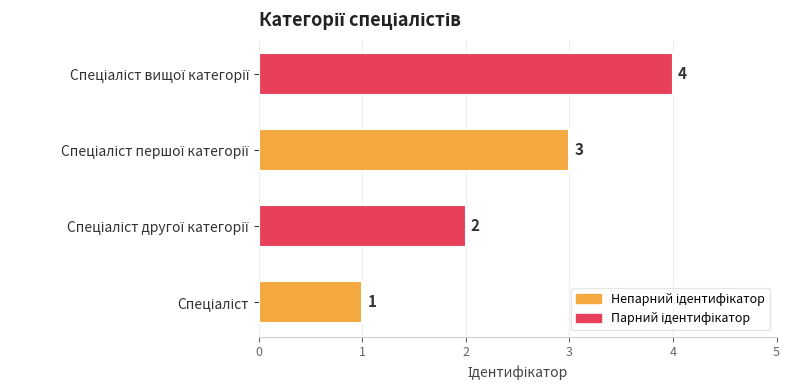

Count the values in the range 2 to 4.

3